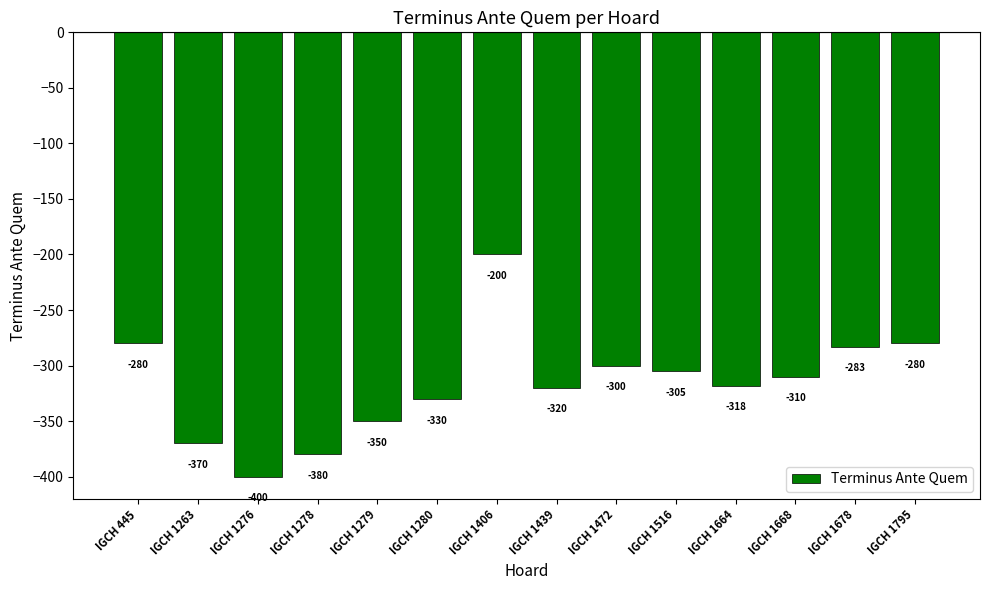

The chart shows a value of -330 at IGCH 1280. True or false?

True